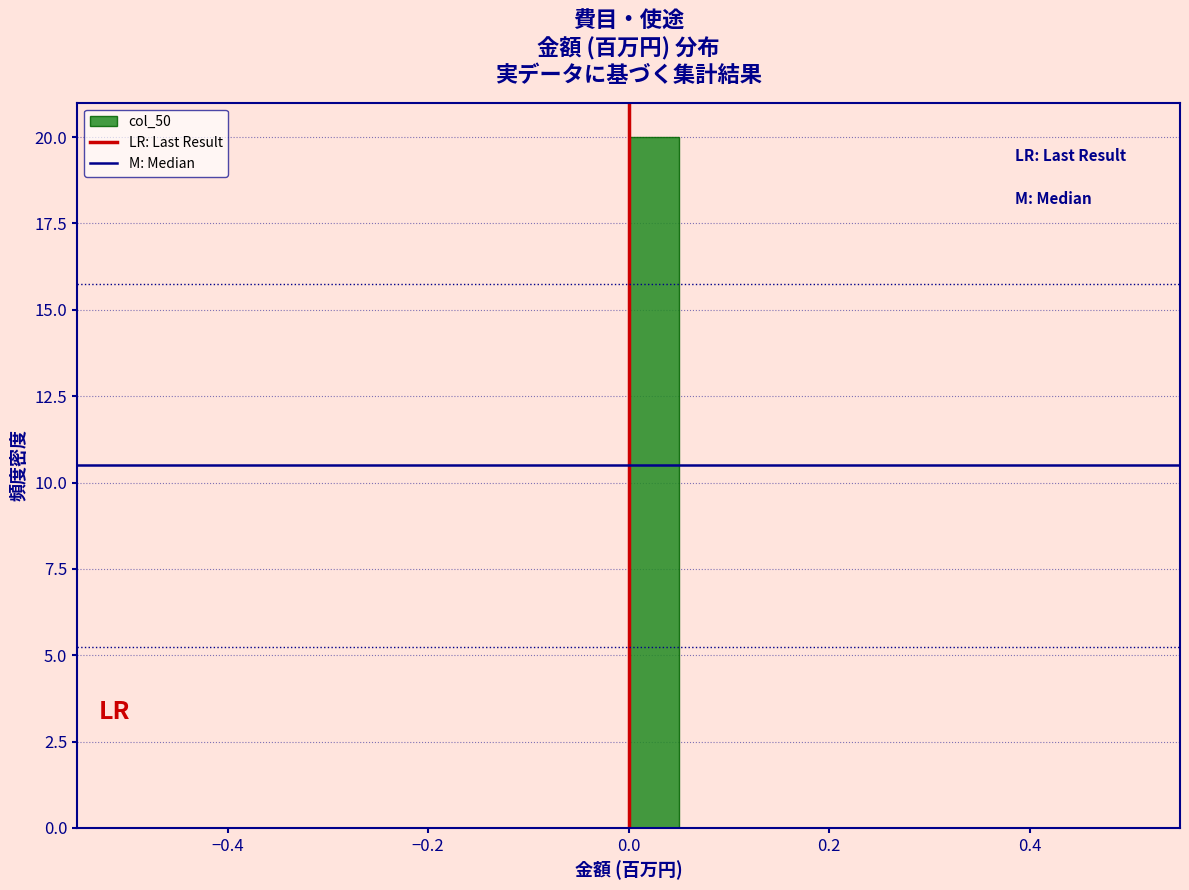

Read against the x-axis, roughly where is the centre of the tallest bar?

0.02